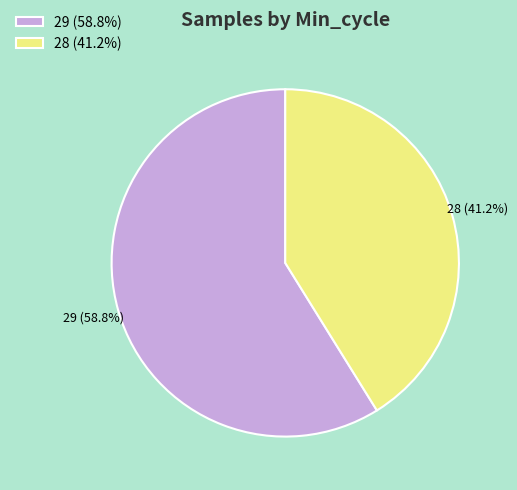

Does 29 account for over 50% of the chart?

Yes